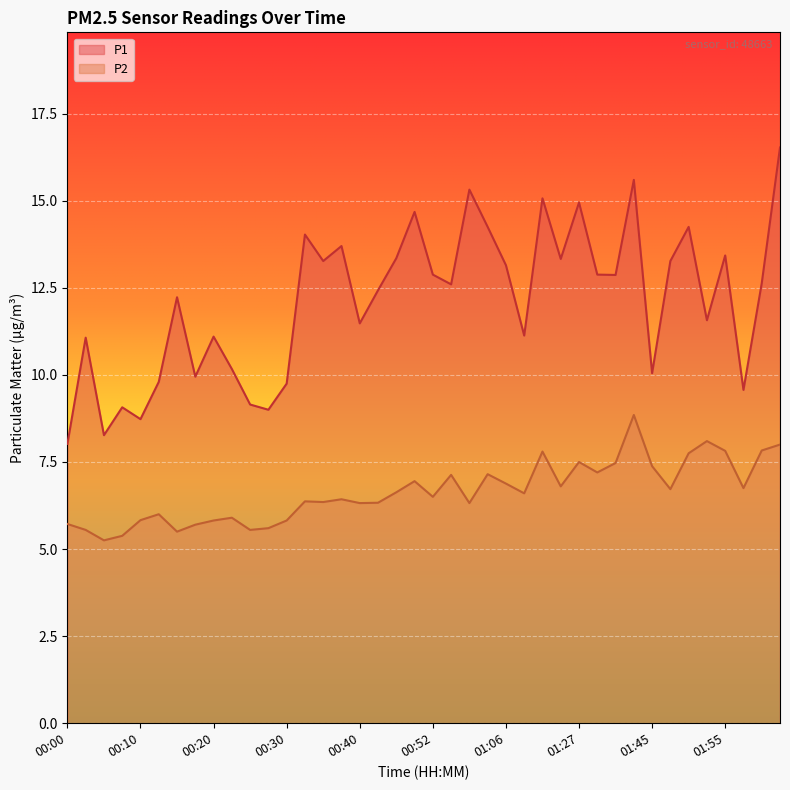

At which label does P2 reach its peak?

01:43